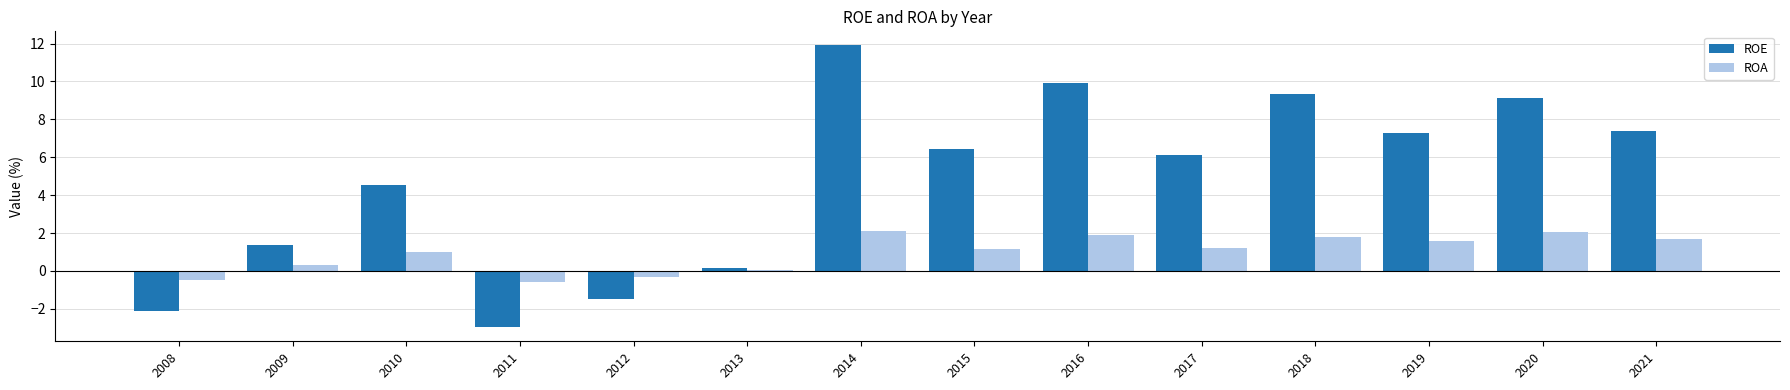

How many series are shown in this chart?

2